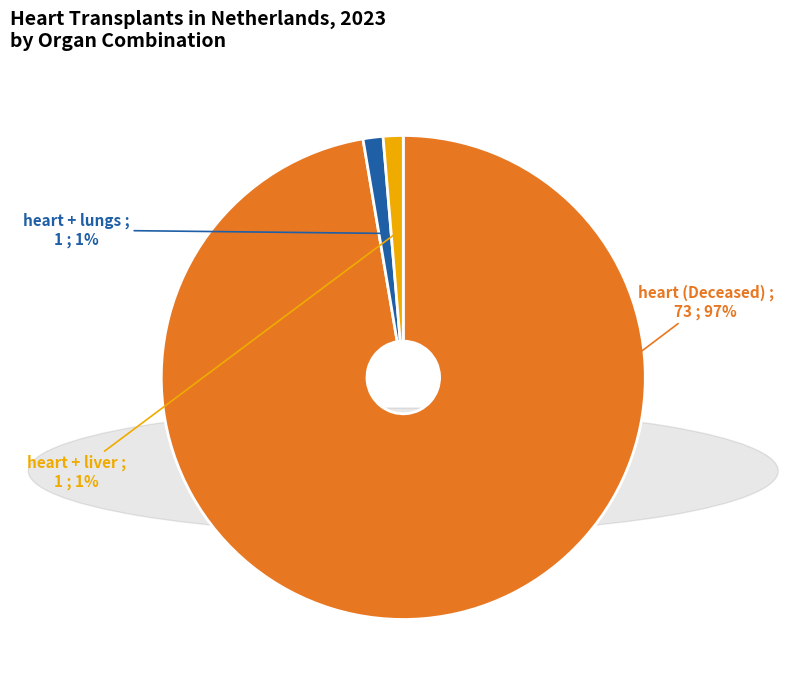

Is there a majority slice in this chart?

Yes